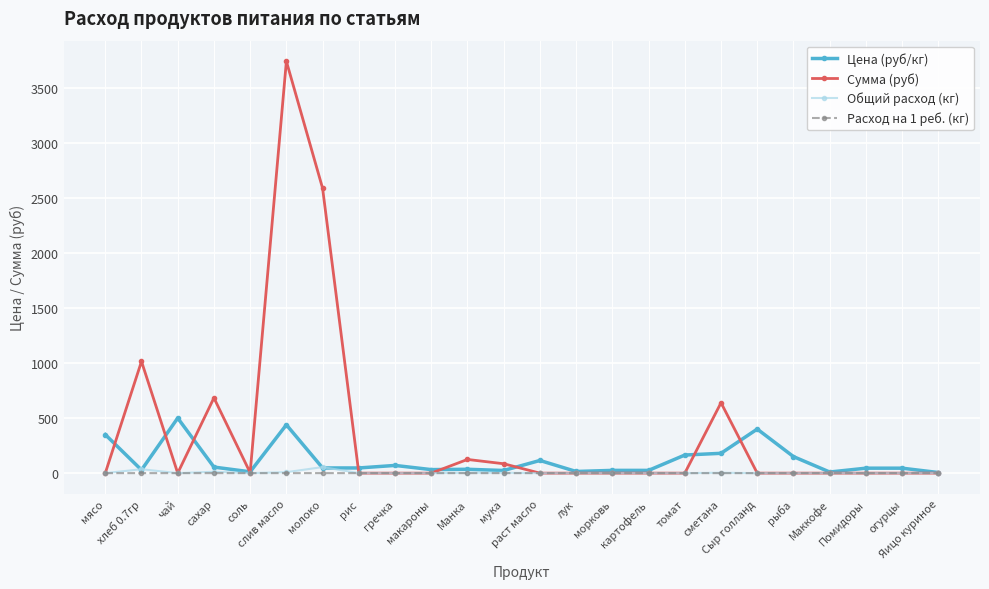

True or false: Расход на 1 реб. (кг) has more than 0 points higher than both neighbors.

True